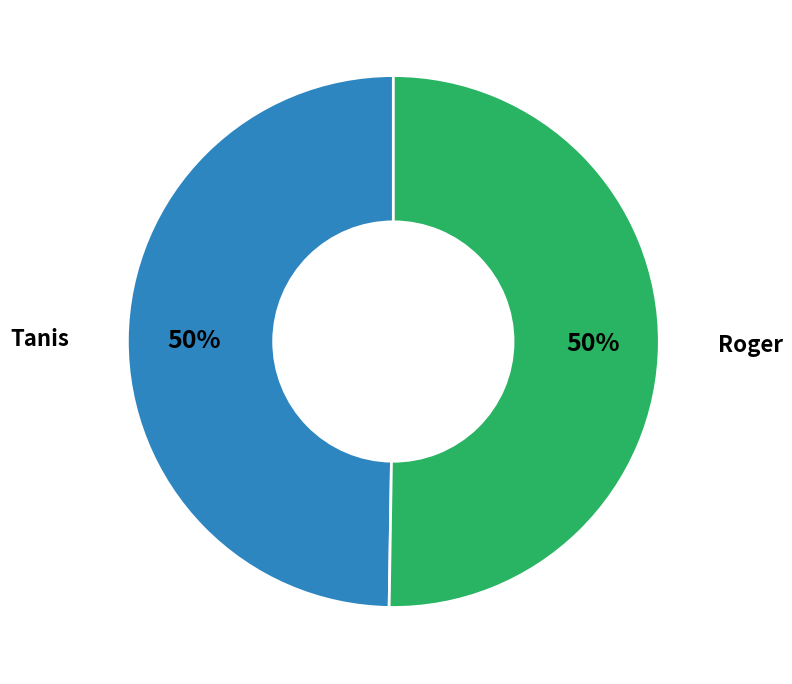

How many slices are in this pie chart?

2